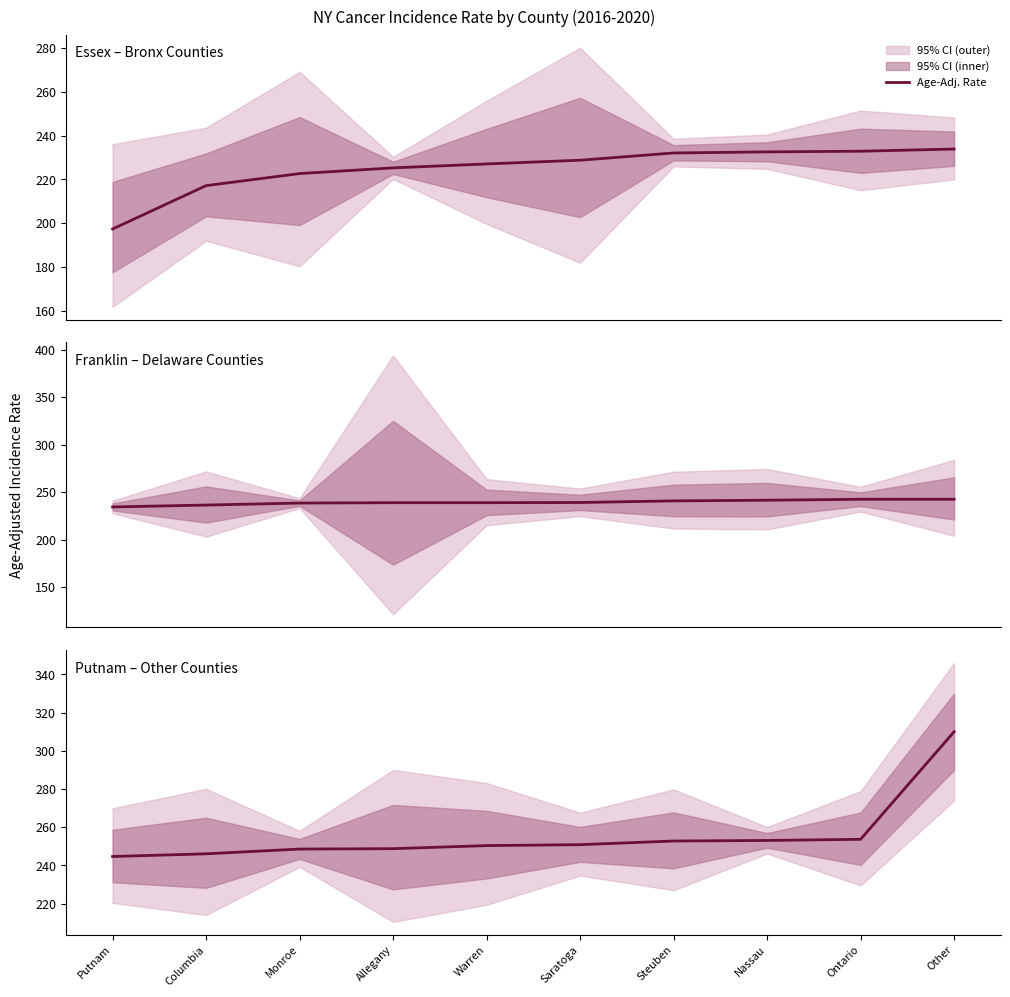

List the labels in order of value, largest first.

Other, Ontario, Nassau, Steuben, Saratoga, Warren, Allegany, Monroe, Columbia, Putnam